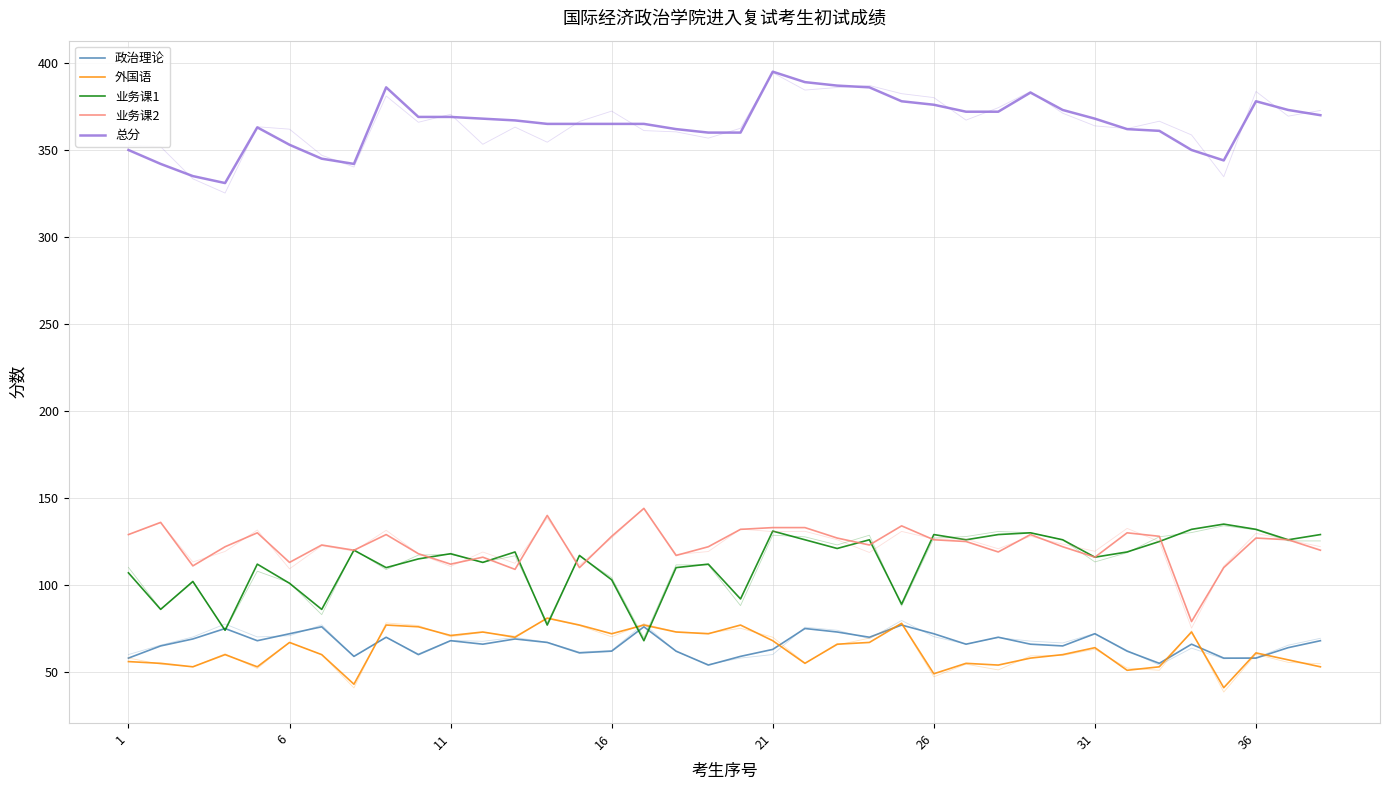

True or false: 政治理论 and 总分 intersect in this chart.

False